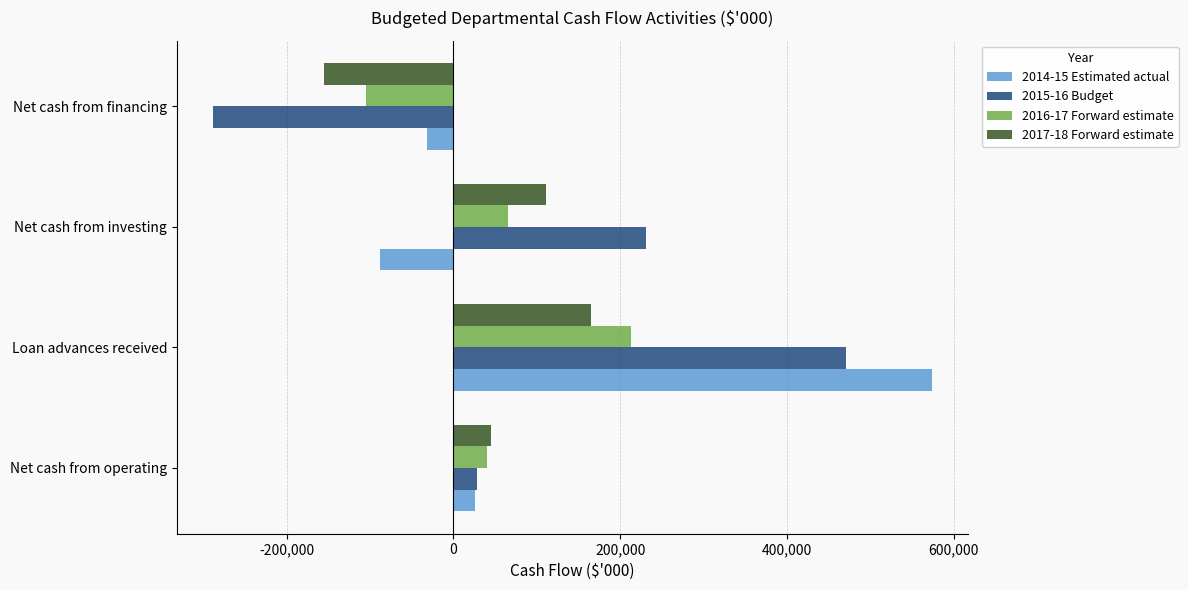

How many negative values does the 2015-16 Budget series have?

1